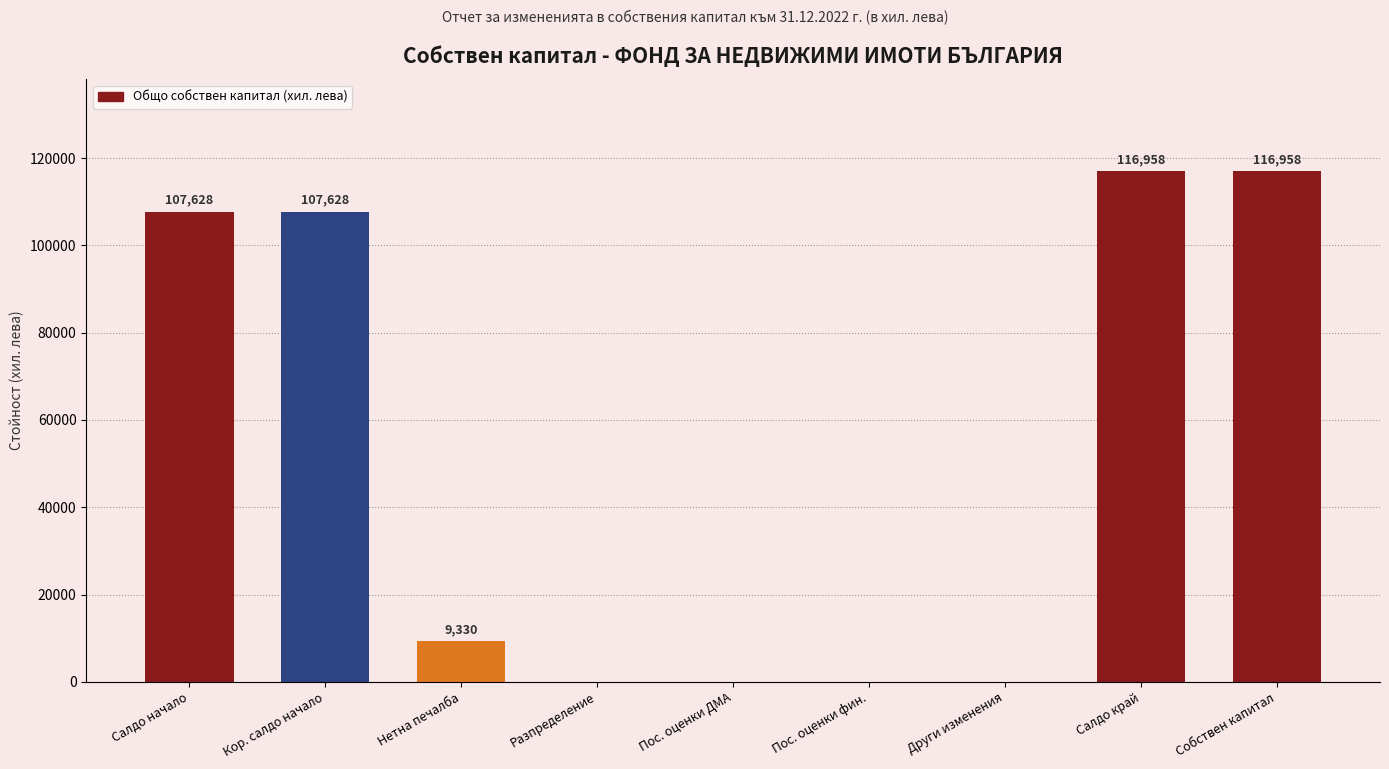

True or false: the data shows 107628 at Кор. салдо начало.

True